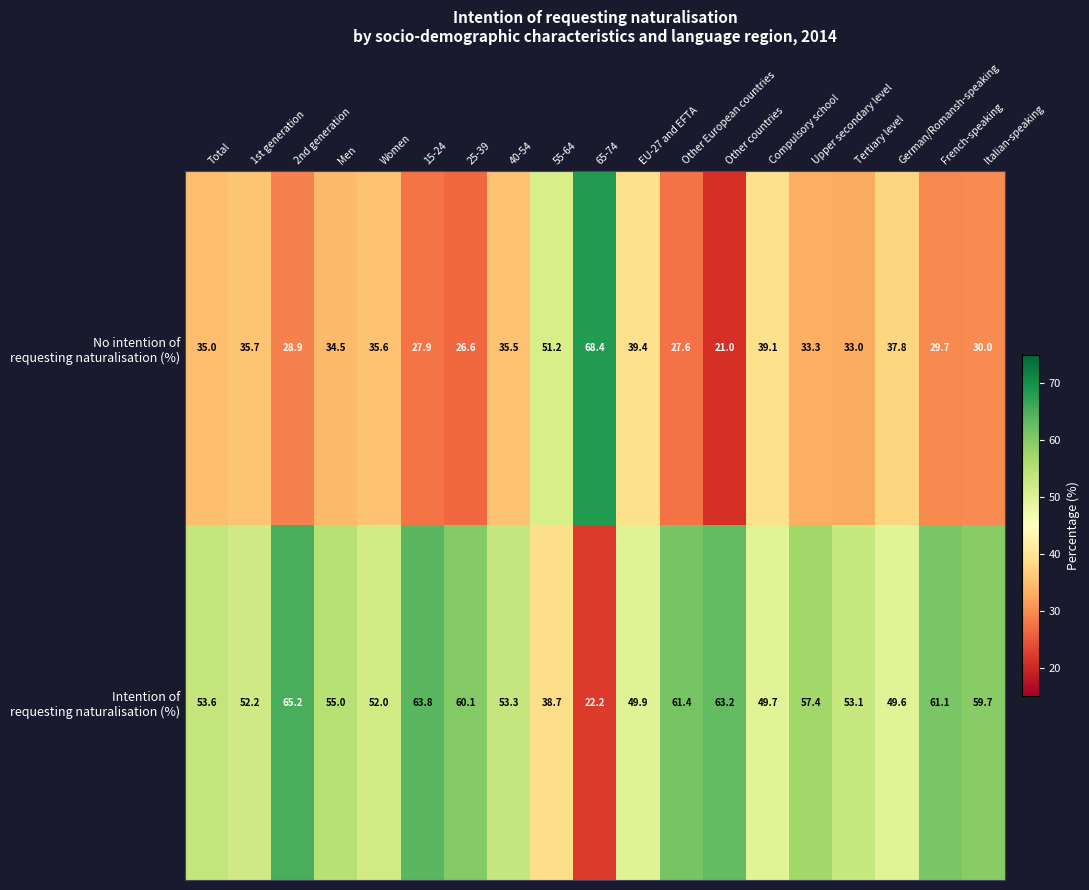

At how many categories does at least one series exceed 37?

19